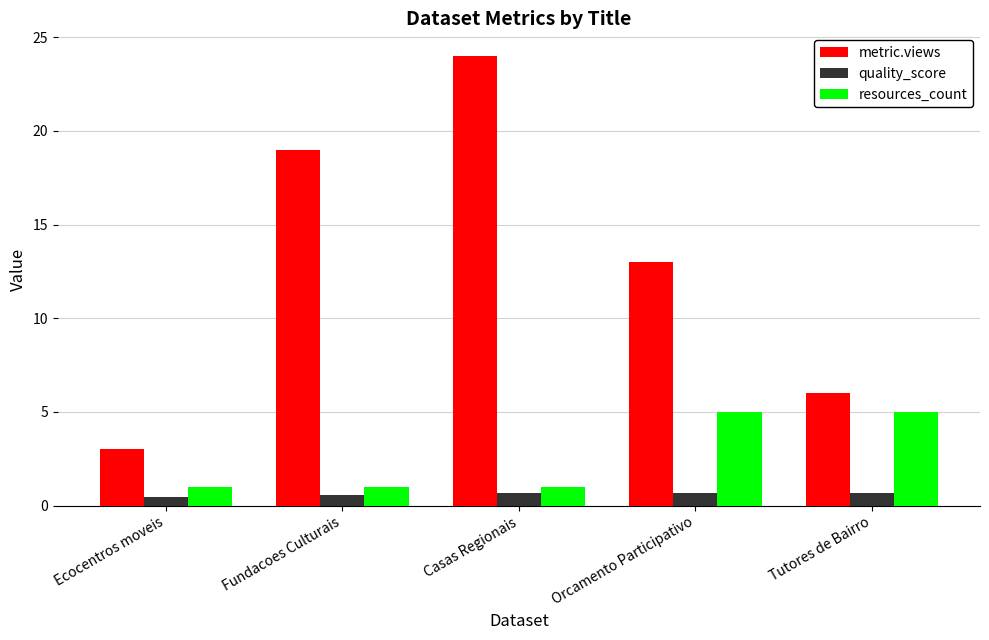

Is it true that quality_score equals 0.7 at Orcamento Participativo?

True